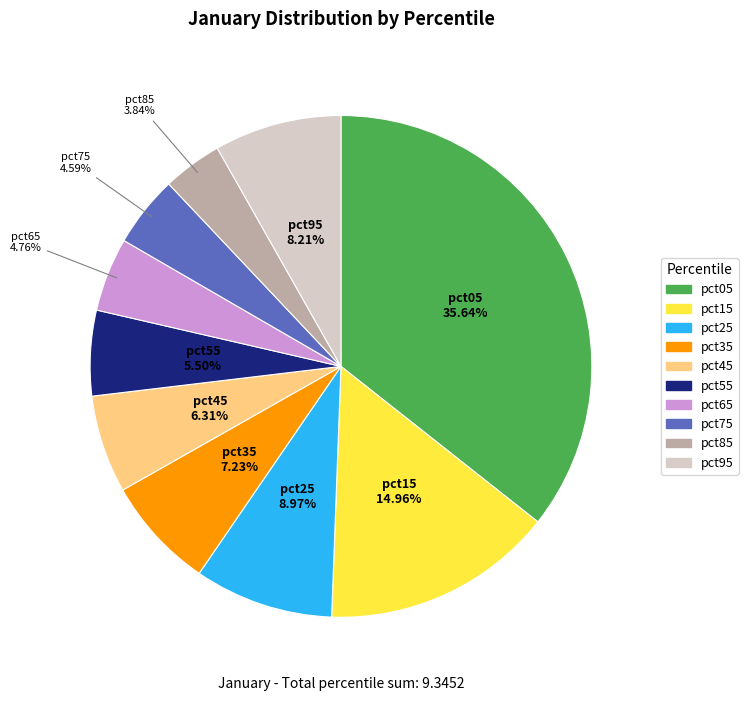

Is it true that pct45 is 1% of the pie?

False